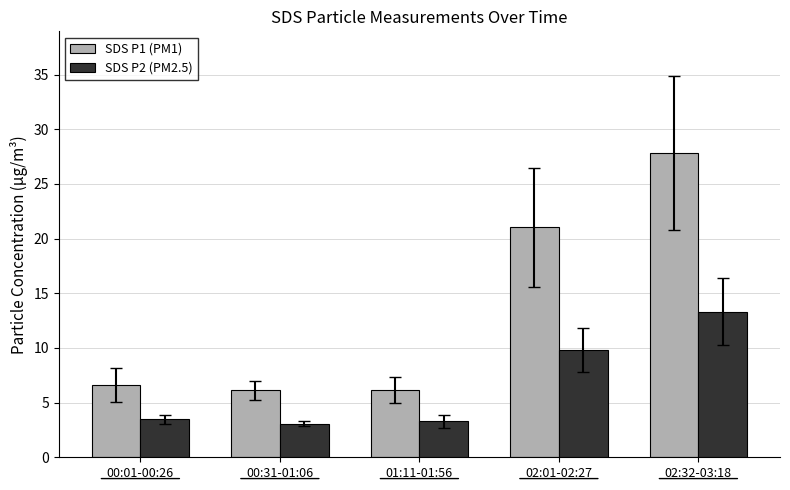

At which label does SDS P1 (PM1) reach its peak?

02:32-03:18